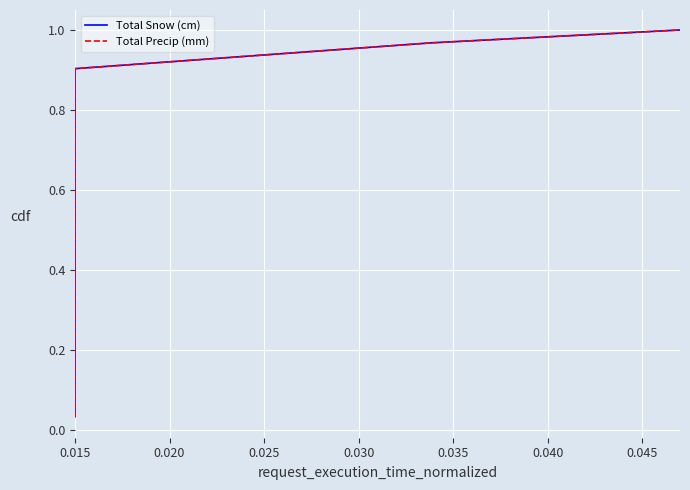

What is the difference between the maximum and minimum values in the Total Snow (cm) series?

1.0